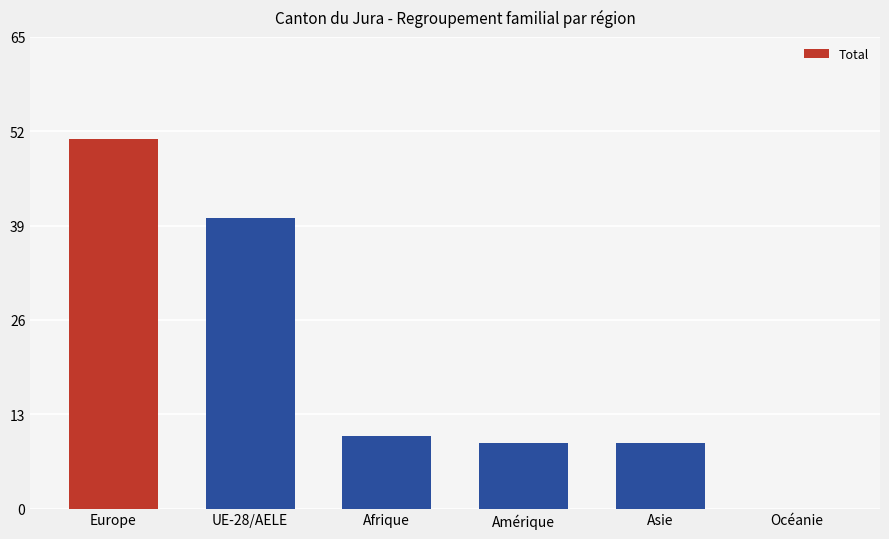

Reading right to left, what are all the values shown in this chart?

0	9	9	10	40	51